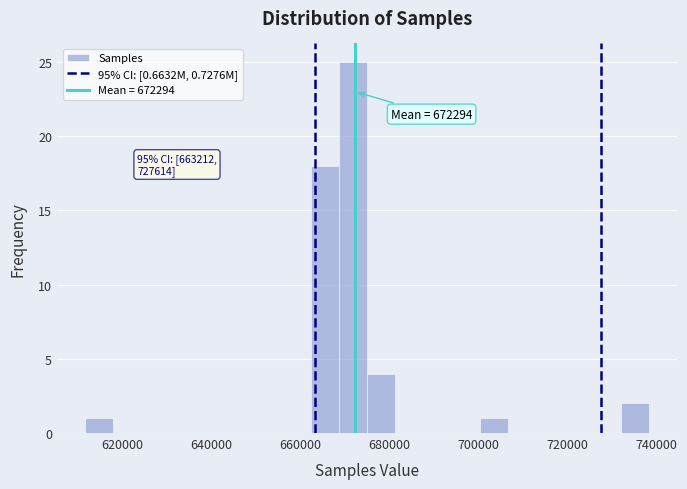

Around what value on the x-axis is the tallest bar? Give the approximate position of its centre, as read against the axis.

672000